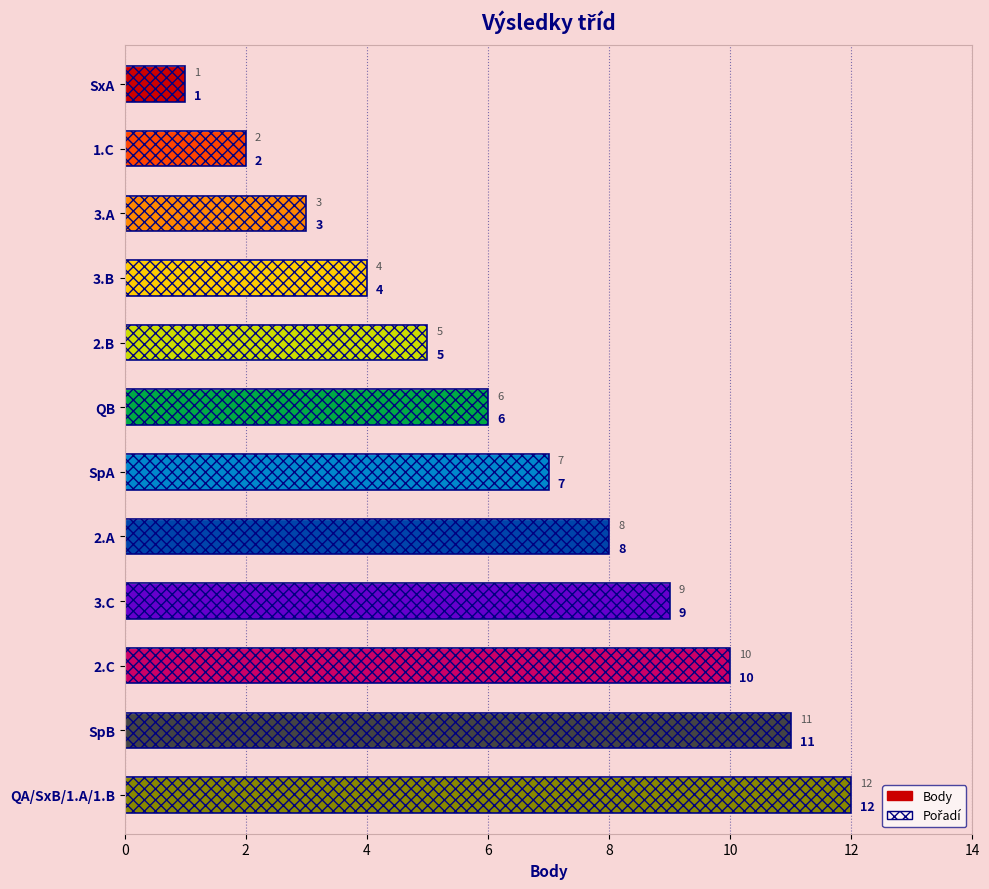

Reading right to left, transcribe all the data shown in this chart.

Body: 12	11	10	9	8	7	6	5	4	3	2	1
Pořadí: 12	11	10	9	8	7	6	5	4	3	2	1